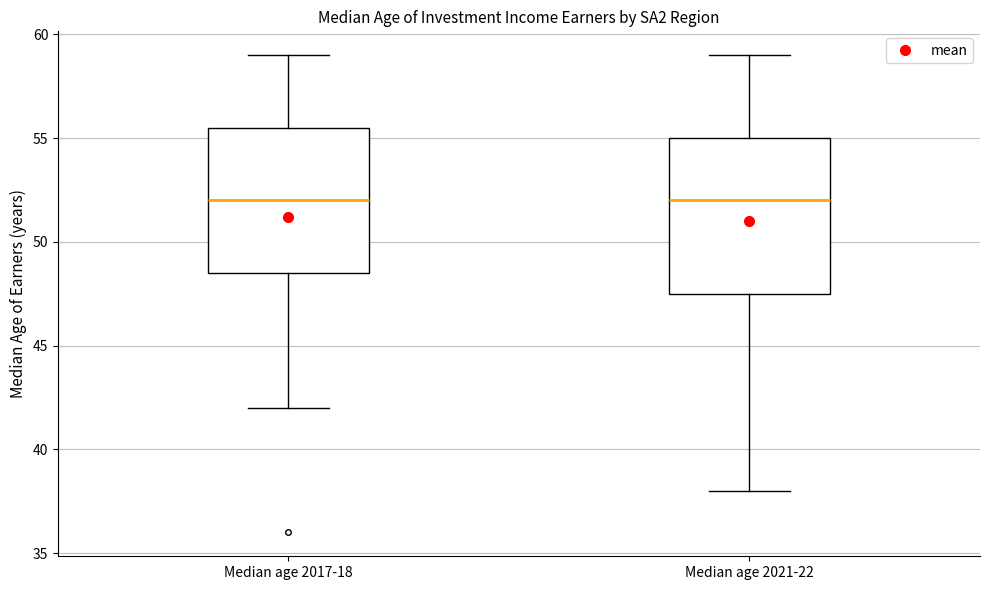

Reading left to right, transcribe this box plot: for each box, give where its median line is, the range the box spans, and where its two whiskers end, as read against the y-axis. The values are not printed on the chart, so give them approximately, as read against the axis.

Median age 2017-18: median 52.0, box 48.5 to 55.5, whiskers 42.0 to 59.0
Median age 2021-22: median 52.0, box 47.5 to 55.0, whiskers 38.0 to 59.0